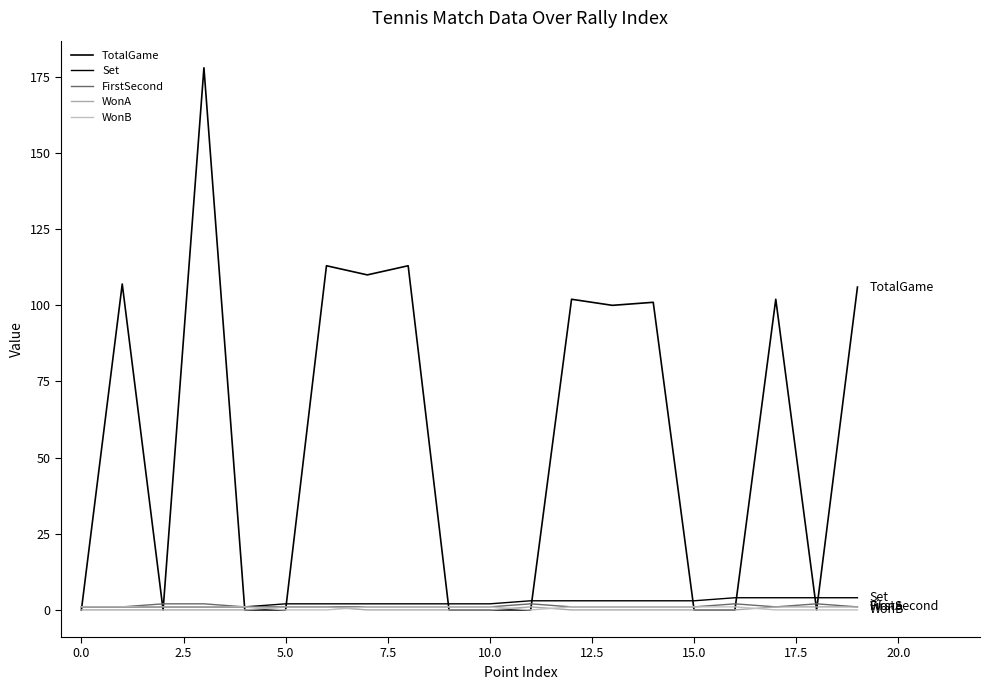

True or false: WonB and FirstSecond cross at least once.

False